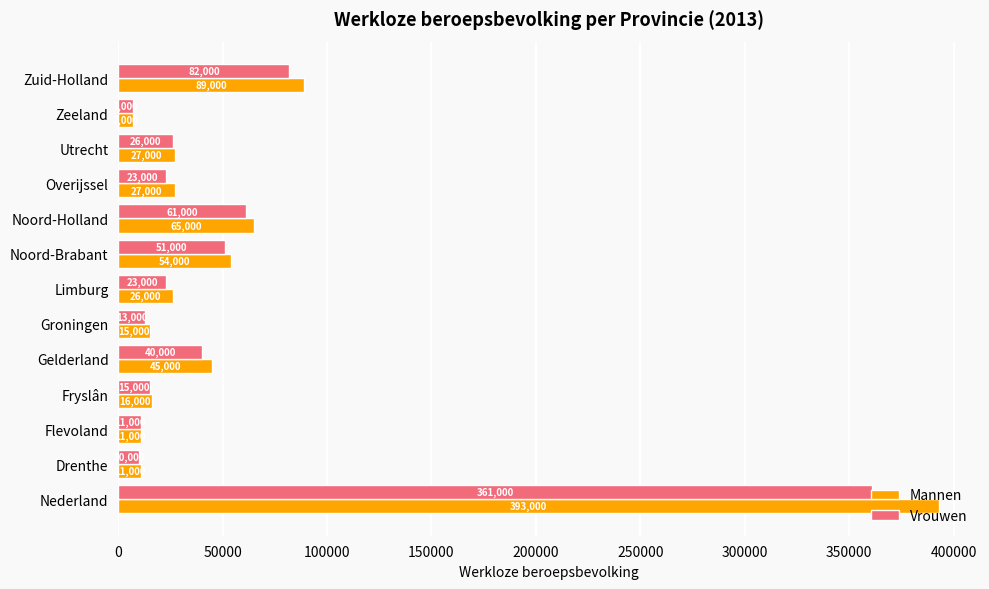

How many data points in Mannen are less than 27000?

6